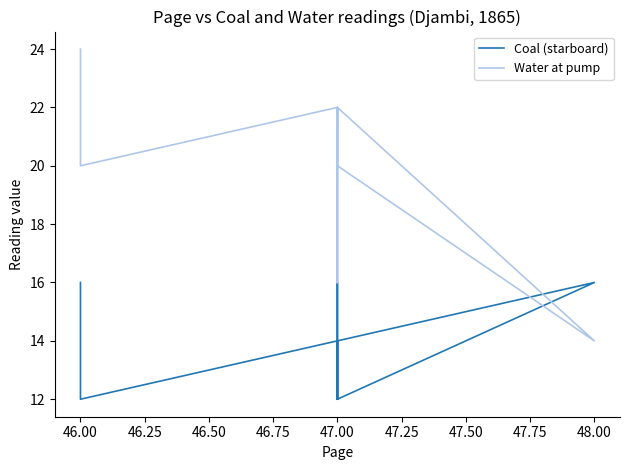

Is it true that Water at pump equals 36 at 46.00?

False